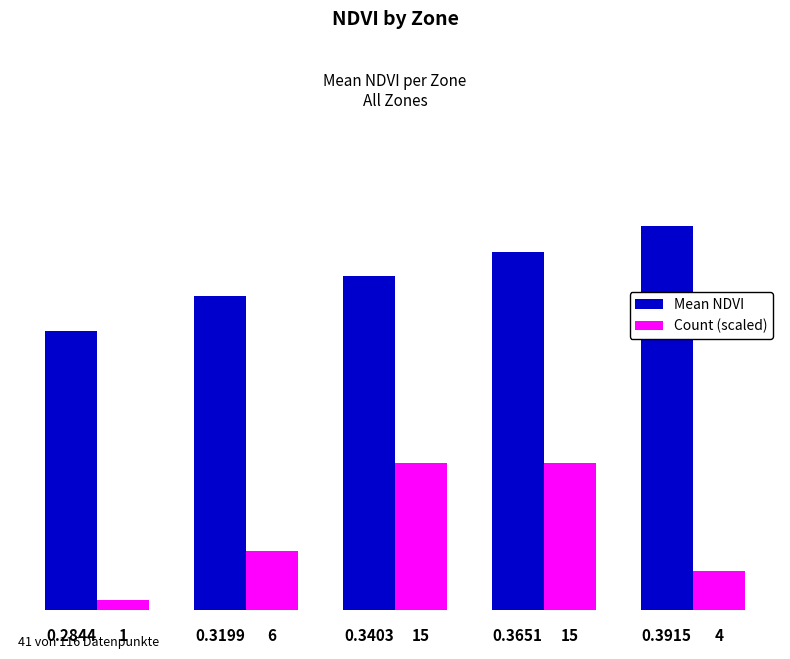

Which series has the largest range (max minus min)?

Count (scaled)